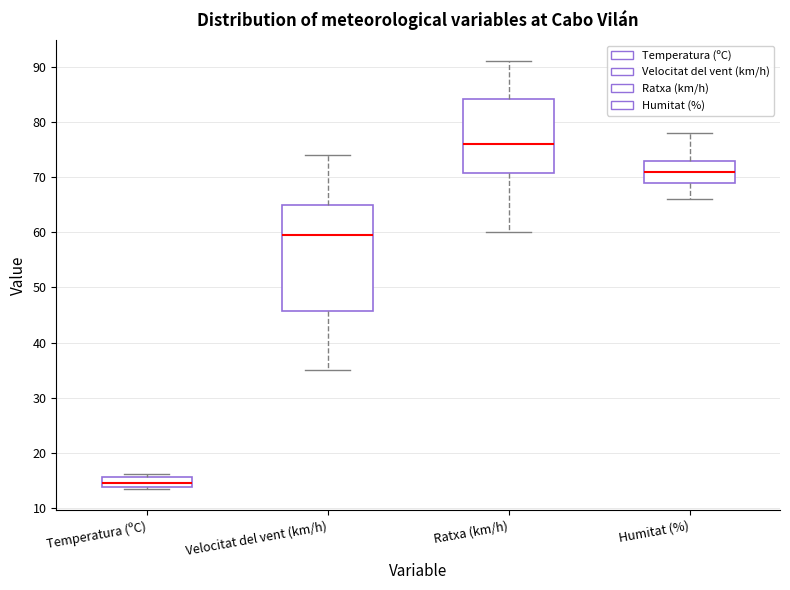

Reading left to right, read every box against the y-axis: the position of its median line, the range the box covers, and the ends of its whiskers. The values are not printed on the chart, so give them approximately, as read against the axis.

Temperatura (ºC): median 15, box 14 to 16, whiskers 14 to 16 (just above the box's upper edge)
Velocitat del vent (km/h): median 60, box 46 to 65, whiskers 35 to 74
Ratxa (km/h): median 76, box 71 to 84, whiskers 60 to 91
Humitat (%): median 71, box 69 to 73, whiskers 66 to 78